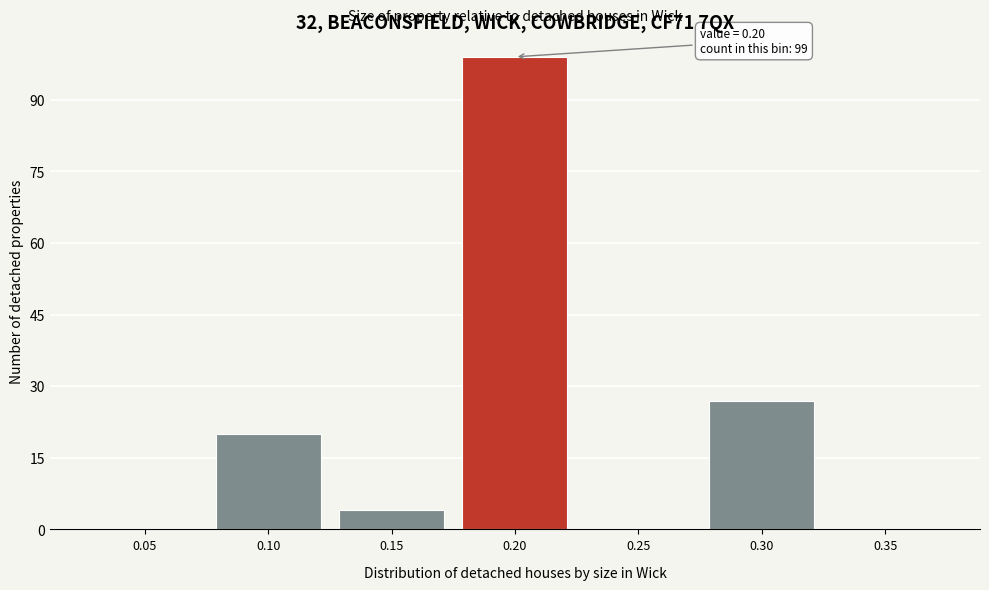

Reading left to right, transcribe all the data shown in this chart.

0.05=0	0.10=20	0.15=4	0.20=99	0.25=0	0.30=27	0.35=0